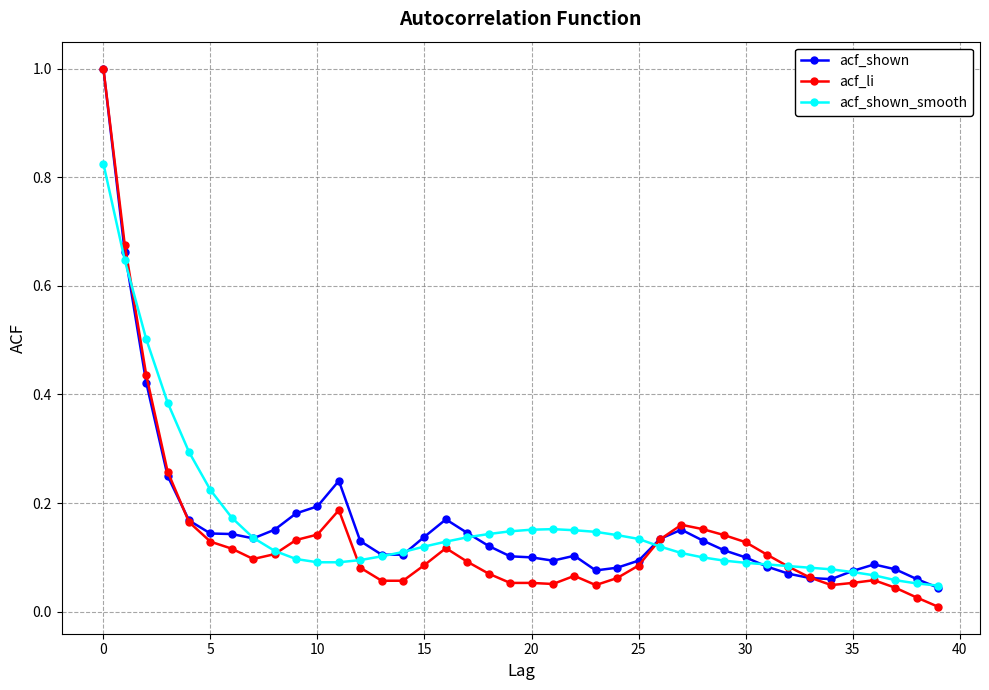

What is the greatest value displayed?

1.0